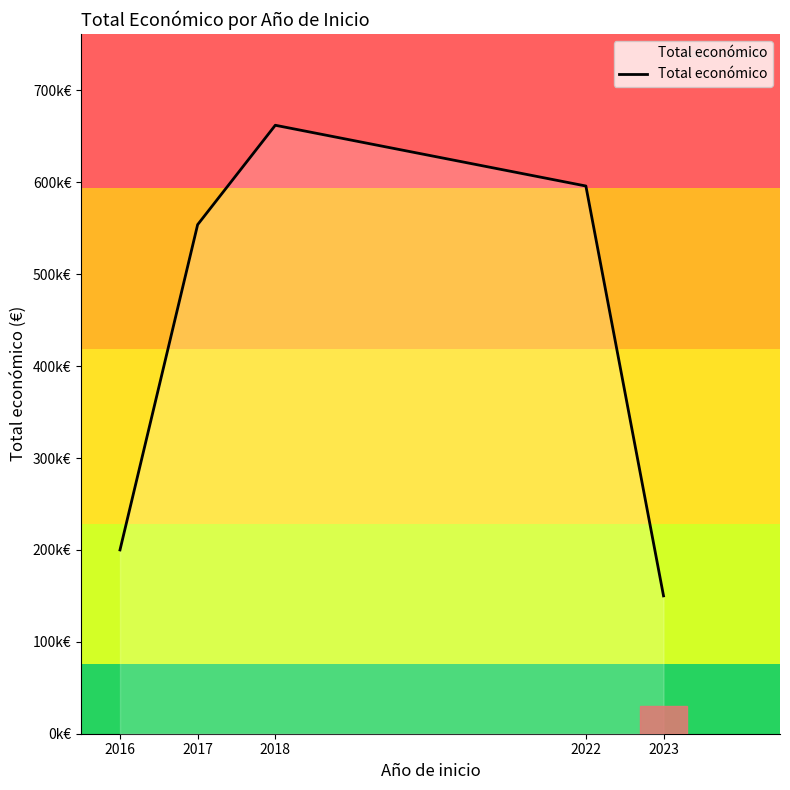

The chart shows a value of 596010 at 2022. True or false?

True